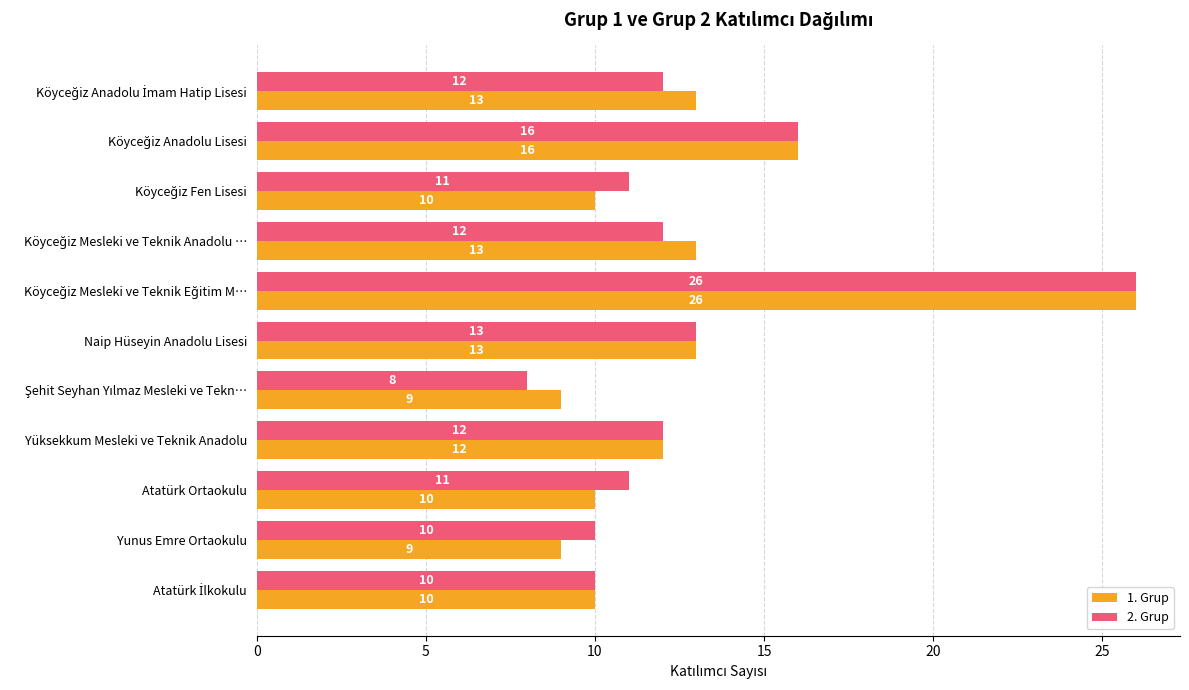

Which series has the largest range (max minus min)?

2. Grup